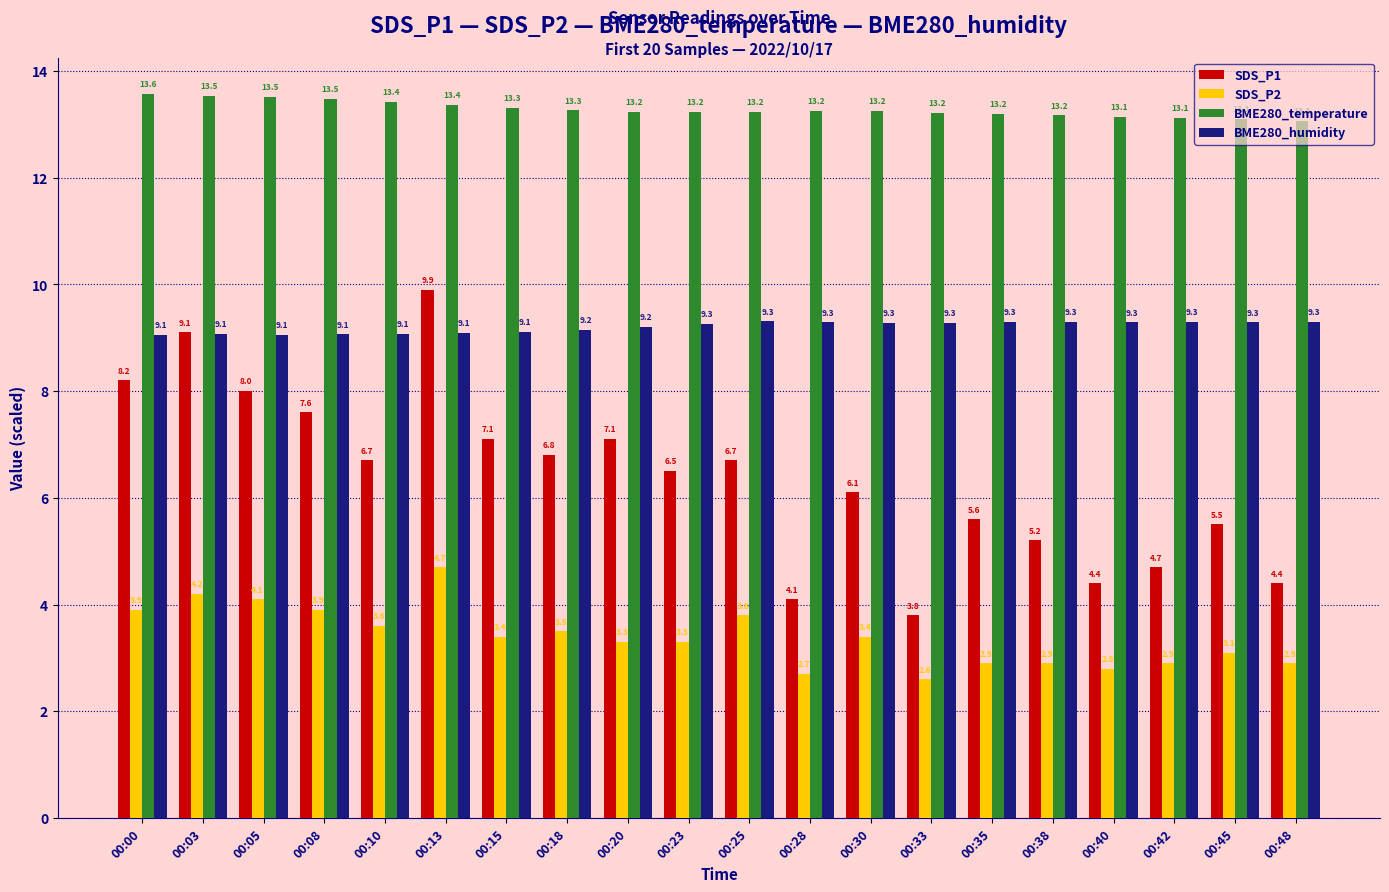

What is the value of the SDS_P2 bar at the 5th from the left?

3.6